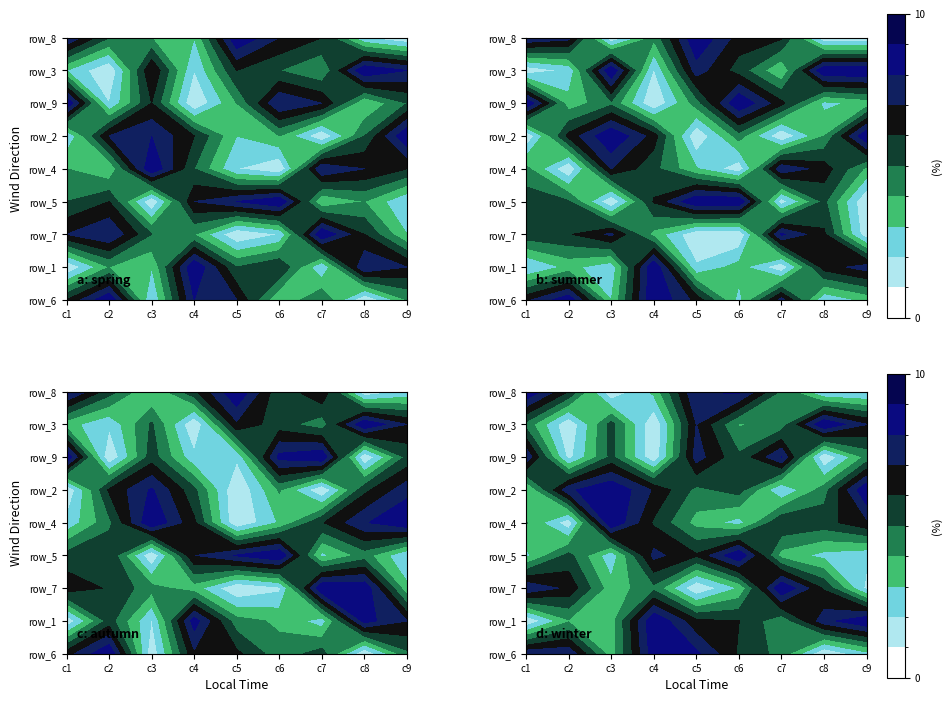

Which series changed the most between 1 and 5?

row_6